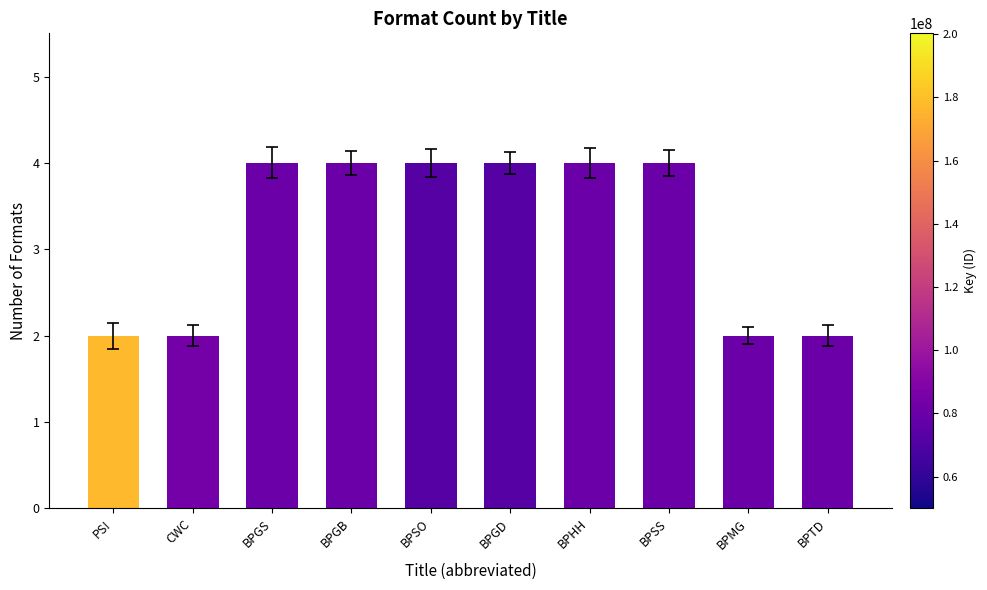

What is the approximate value at BPSO?

4